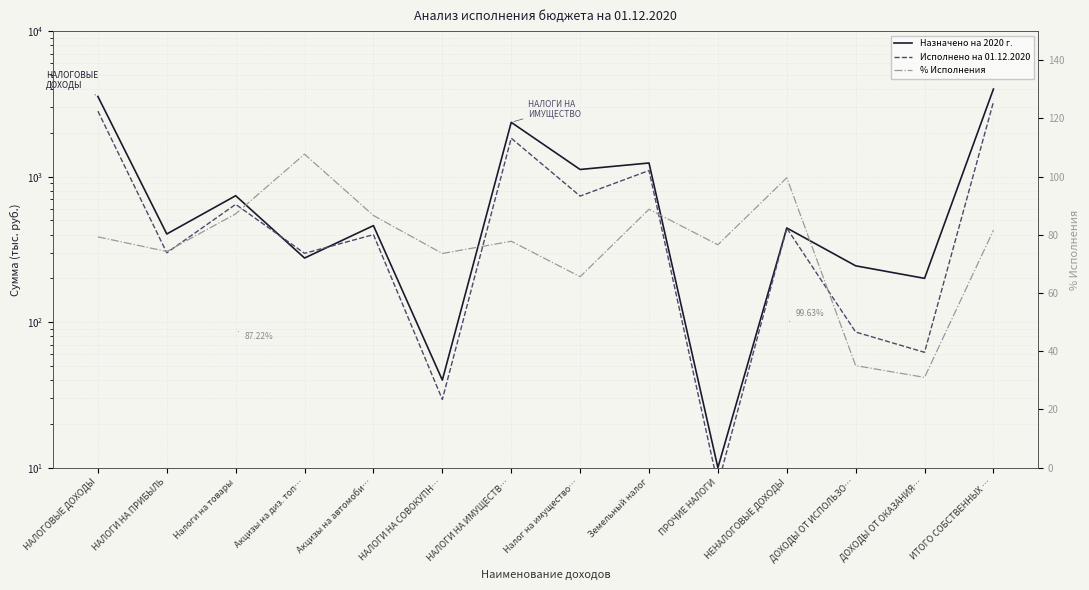

Reading right to left, list all the values displayed in this chart.

Назначено на 2020 г.: ИТОГО СОБСТВЕННЫХ …=3998.1	ДОХОДЫ ОТ ОКАЗАНИЯ…=200.0	ДОХОДЫ ОТ ИСПОЛЬЗО…=243.9	НЕНАЛОГОВЫЕ ДОХОДЫ=443.9	ПРОЧИЕ НАЛОГИ=10.0	Земельный налог=1241.0	Налог на имущество…=1120.0	НАЛОГИ НА ИМУЩЕСТВ…=2361.0	НАЛОГИ НА СОВОКУПН…=40.0	Акцизы на автомоби…=460.8	Акцизы на диз. топ…=275.9	Налоги на товары=739.6	НАЛОГИ НА ПРИБЫЛЬ=403.6	НАЛОГОВЫЕ ДОХОДЫ=3554.2
Исполнено на 01.12.2020: ИТОГО СОБСТВЕННЫХ …=3261.0	ДОХОДЫ ОТ ОКАЗАНИЯ…=62.1	ДОХОДЫ ОТ ИСПОЛЬЗО…=85.5	НЕНАЛОГОВЫЕ ДОХОДЫ=442.2	ПРОЧИЕ НАЛОГИ=7.7	Земельный налог=1101.9	Налог на имущество…=734.9	НАЛОГИ НА ИМУЩЕСТВ…=1836.8	НАЛОГИ НА СОВОКУПН…=29.4	Акцизы на автомоби…=399.3	Акцизы на диз. топ…=297.1	Налоги на товары=645.0	НАЛОГИ НА ПРИБЫЛЬ=299.9	НАЛОГОВЫЕ ДОХОДЫ=2818.8
% Исполнения: ИТОГО СОБСТВЕННЫХ …=81.6	ДОХОДЫ ОТ ОКАЗАНИЯ…=31.0	ДОХОДЫ ОТ ИСПОЛЬЗО…=35.1	НЕНАЛОГОВЫЕ ДОХОДЫ=99.6	ПРОЧИЕ НАЛОГИ=76.6	Земельный налог=88.8	Налог на имущество…=65.6	НАЛОГИ НА ИМУЩЕСТВ…=77.8	НАЛОГИ НА СОВОКУПН…=73.6	Акцизы на автомоби…=86.7	Акцизы на диз. топ…=107.7	Налоги на товары=87.2	НАЛОГИ НА ПРИБЫЛЬ=74.3	НАЛОГОВЫЕ ДОХОДЫ=79.3